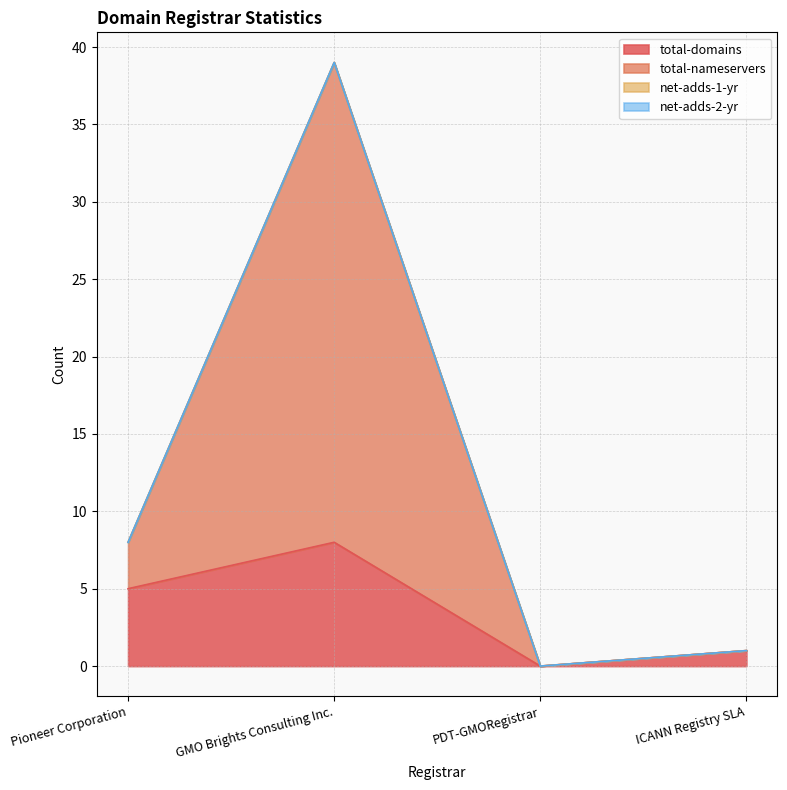

What is the difference between the second highest and second lowest values in the total-nameservers series?

7